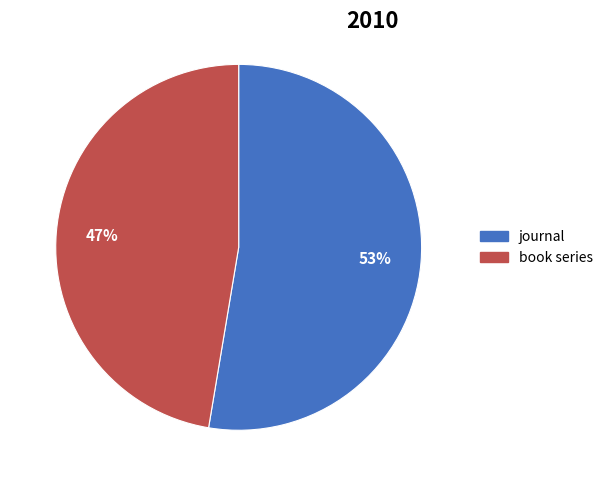

To the nearest percent, what portion does journal represent?

53%